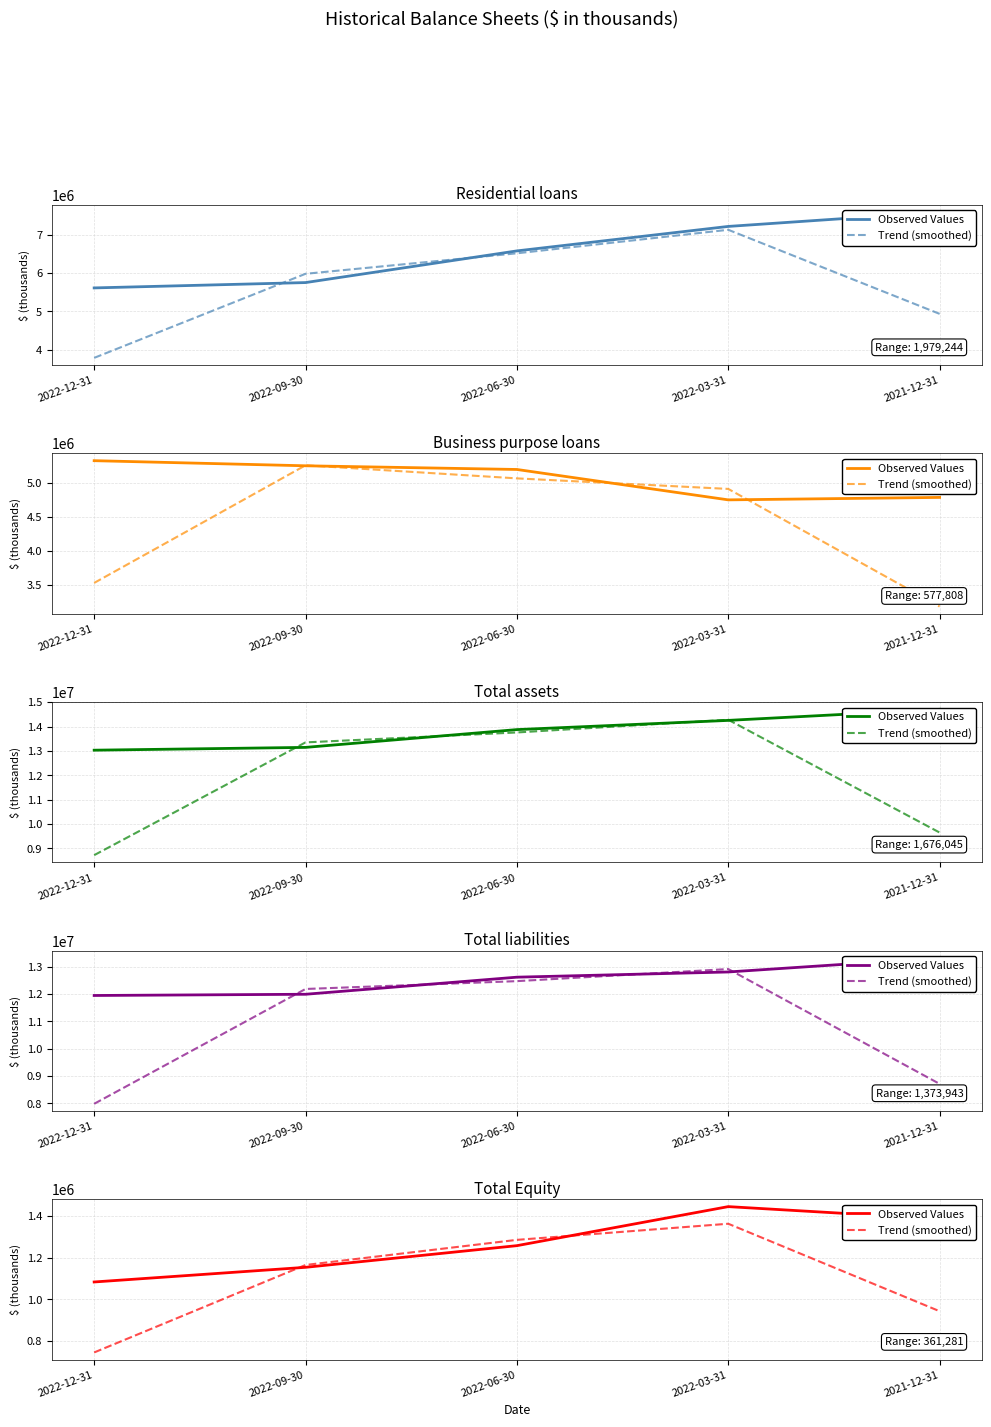

Where is the first local maximum for Trend (smoothed)?

2022-03-31